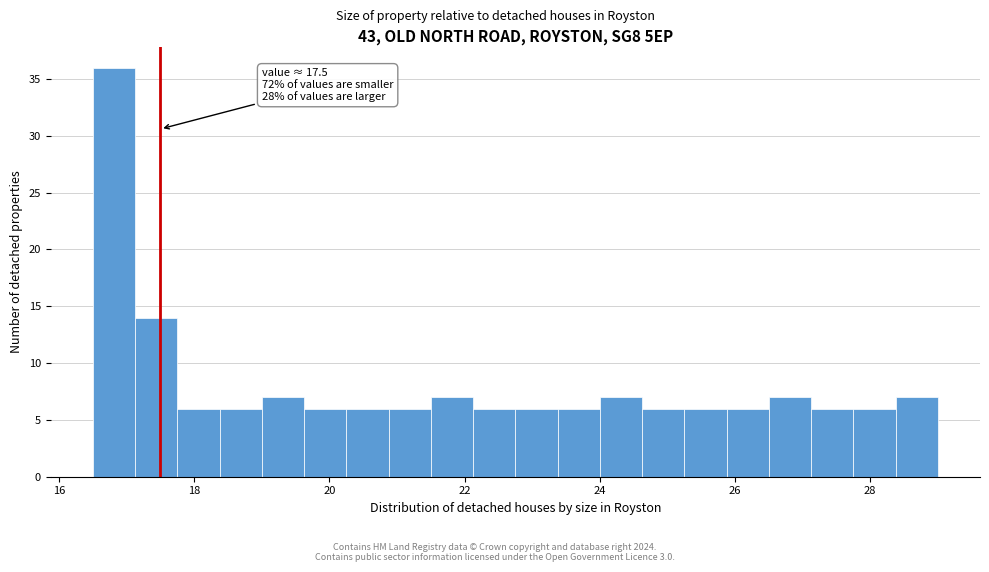

Read against the x-axis, roughly where is the centre of the tallest bar?

16.8